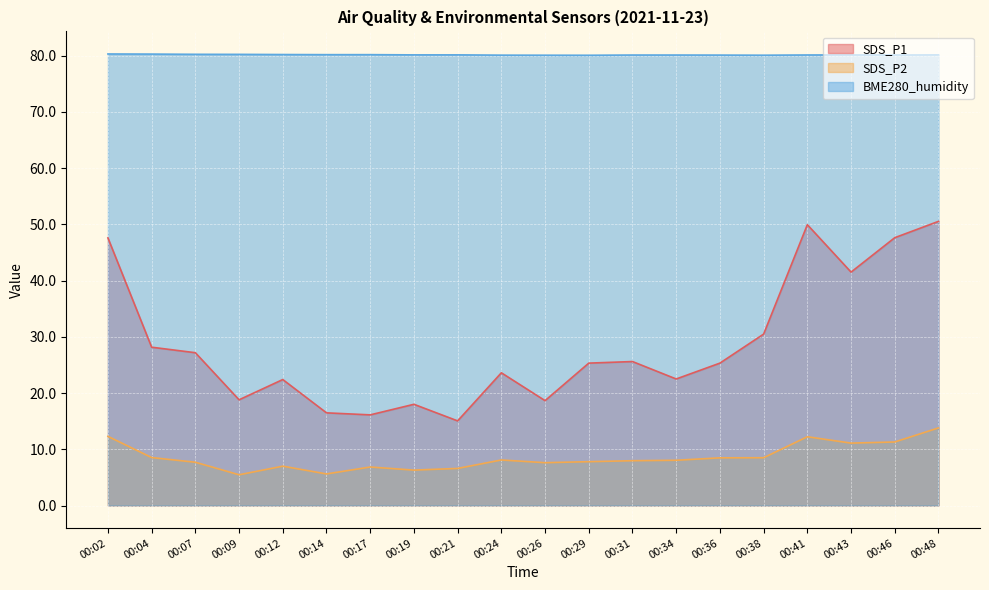

What is the smallest value displayed?

5.5